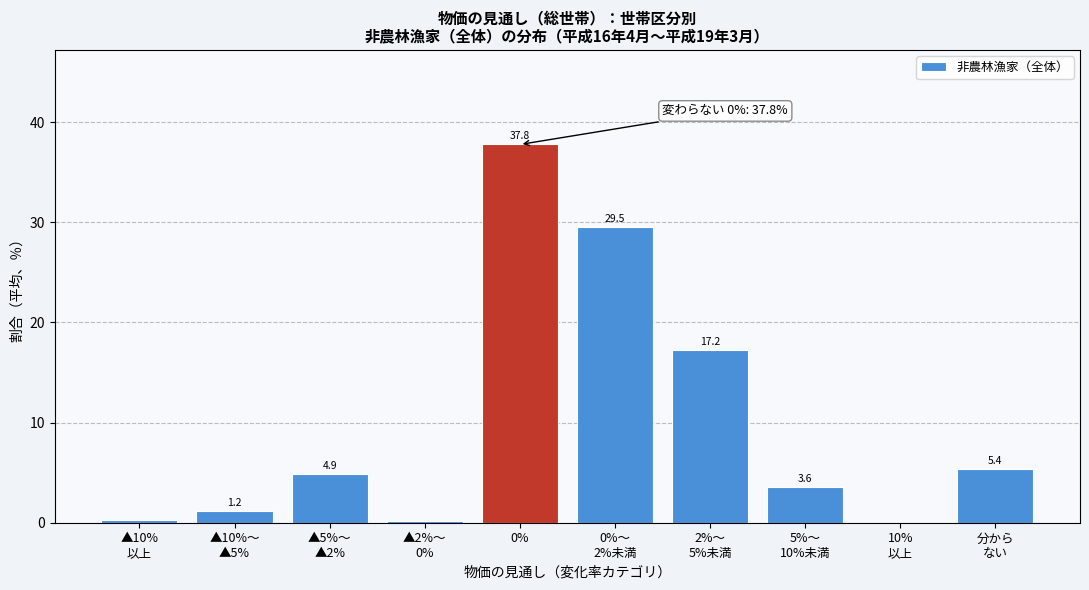

What is the maximum value shown in the chart?

37.8